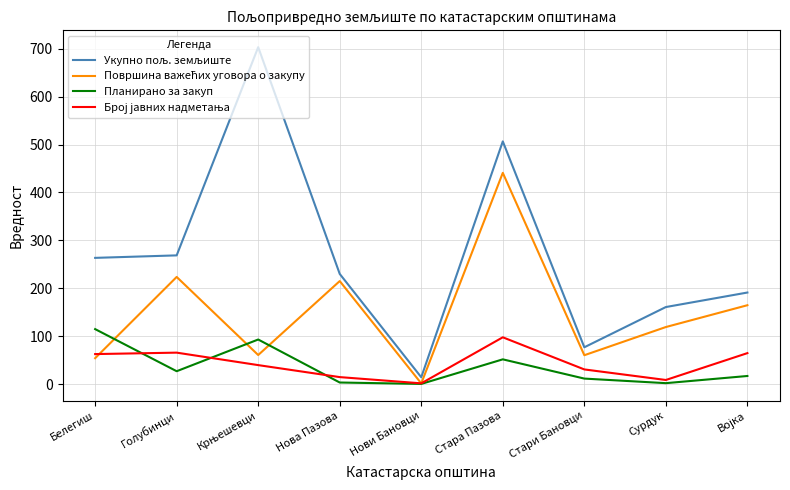

What is the greatest value displayed?

702.9